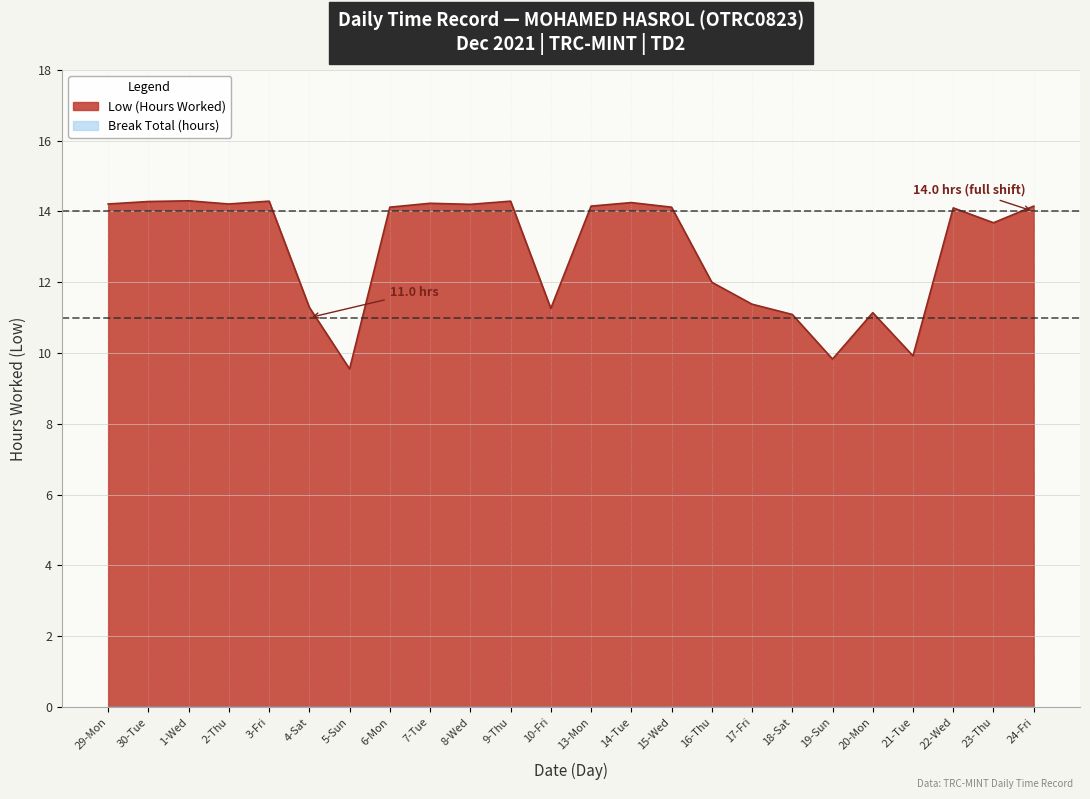

What is the approximate value at 6-Mon?

14.1